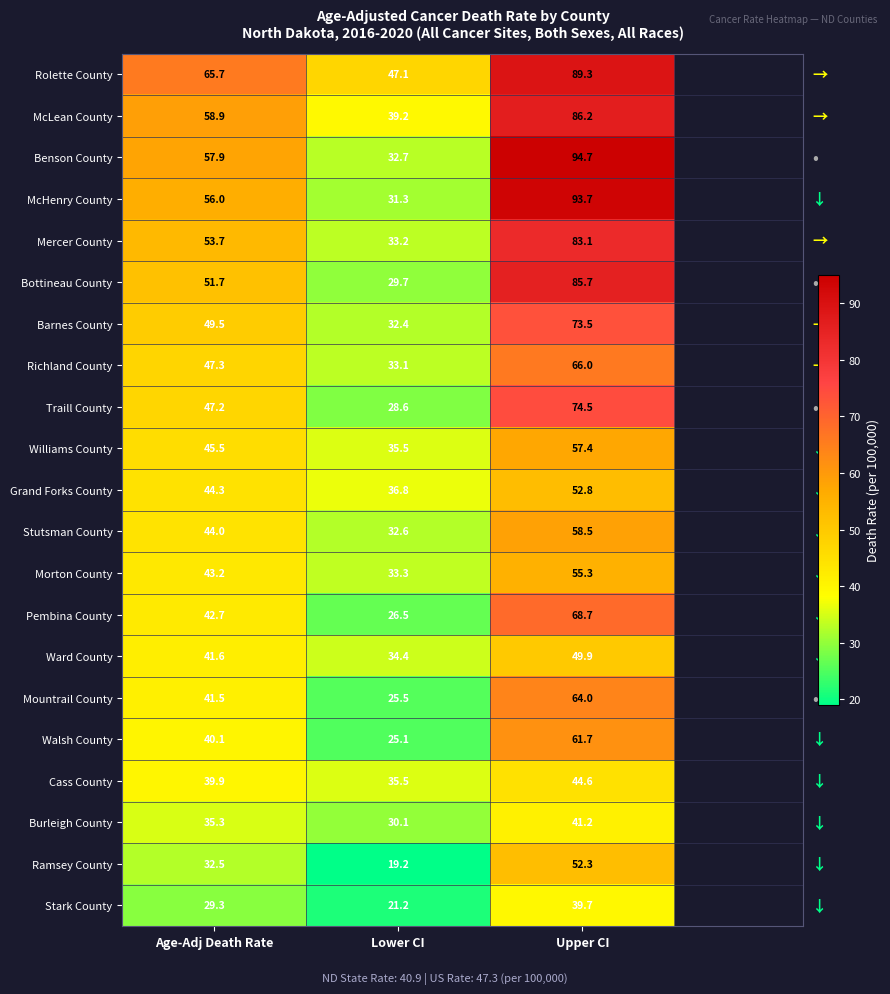

What is the minimum value shown in the chart?

19.2